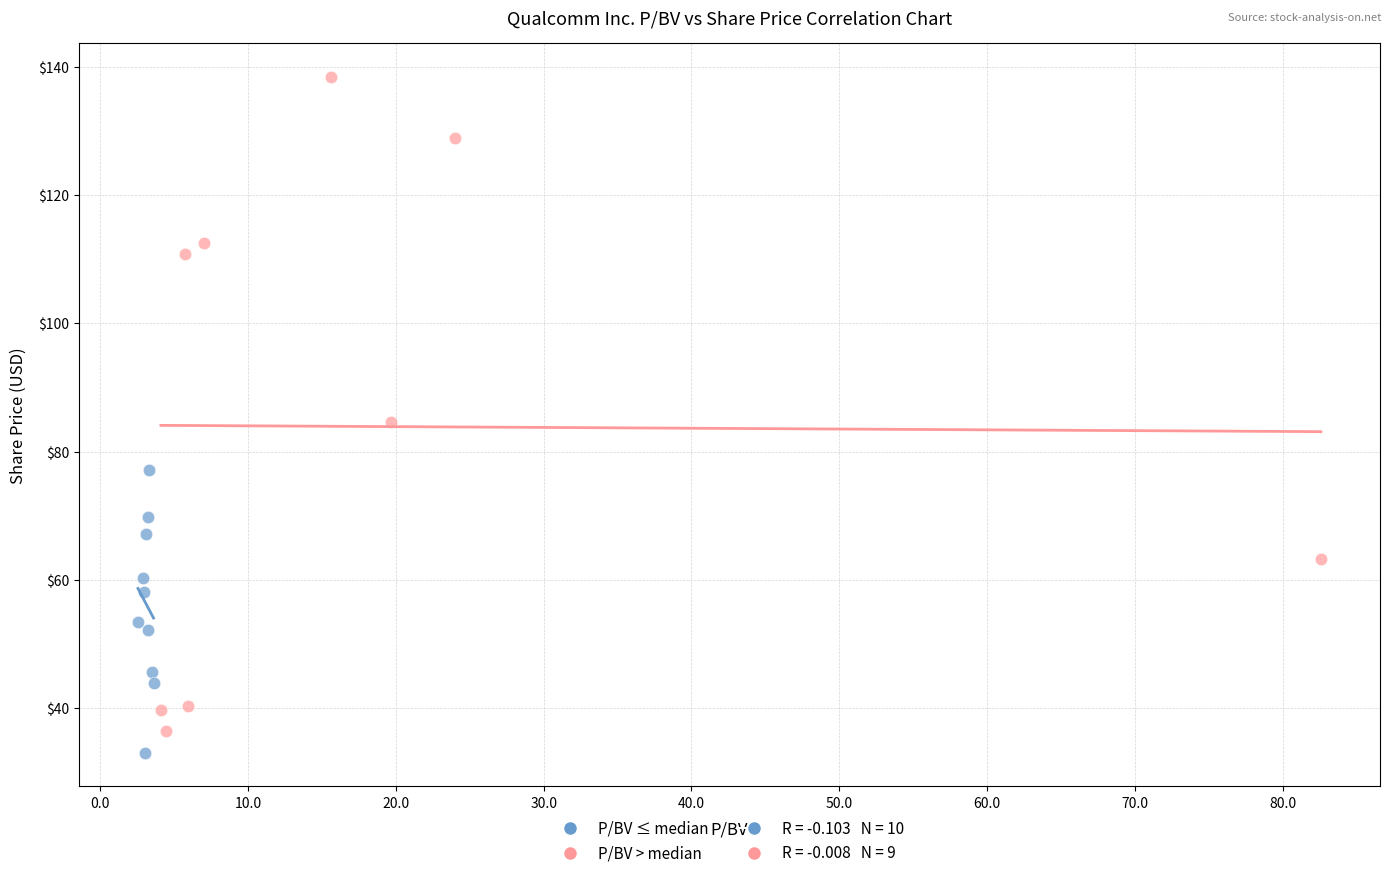

Which series contains the highest Y value?

P/BV > median